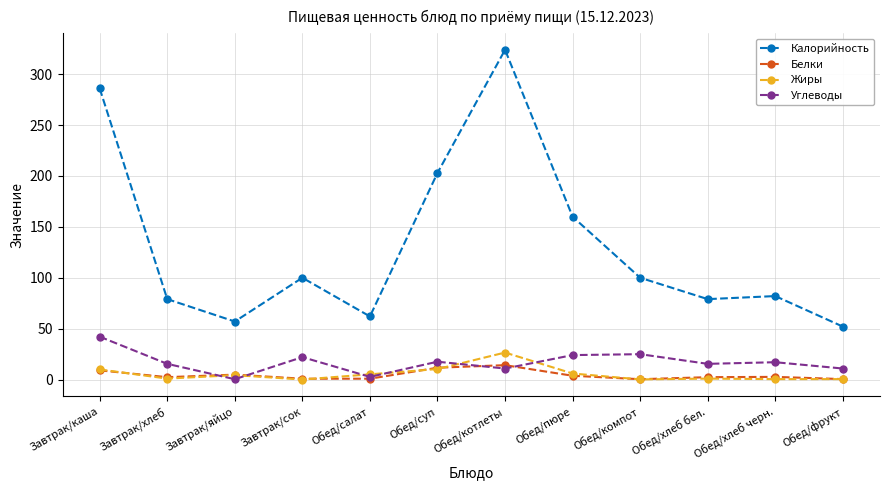

What is the label of the 8th point from the right?

Обед/салат